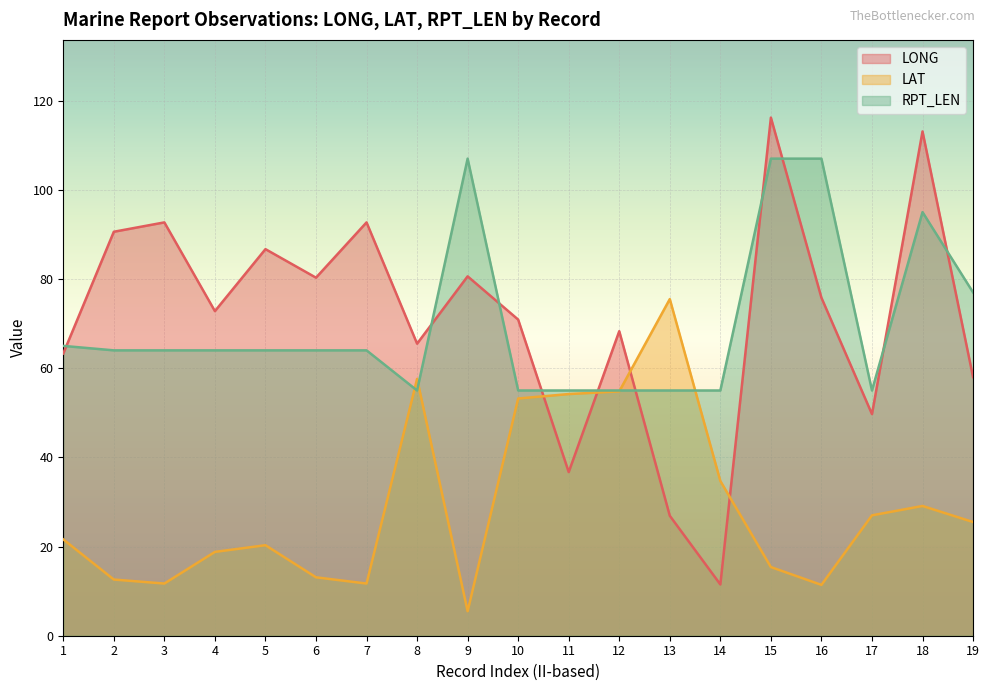

At which label does LONG reach its peak?

15